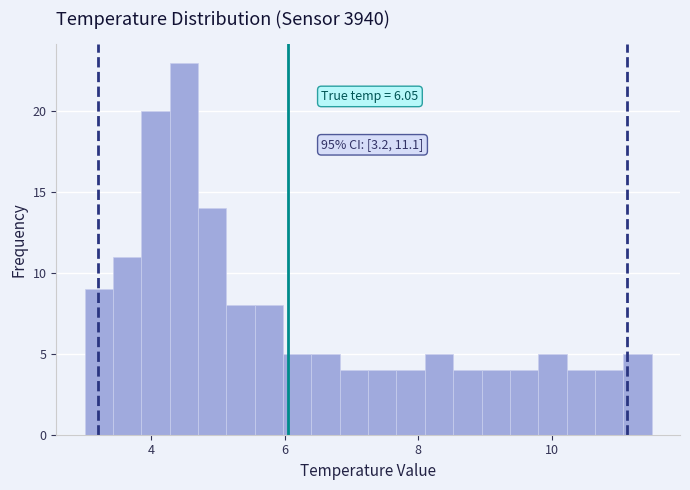

Around what value on the x-axis is the tallest bar? Give the approximate position of its centre, as read against the axis.

4.4